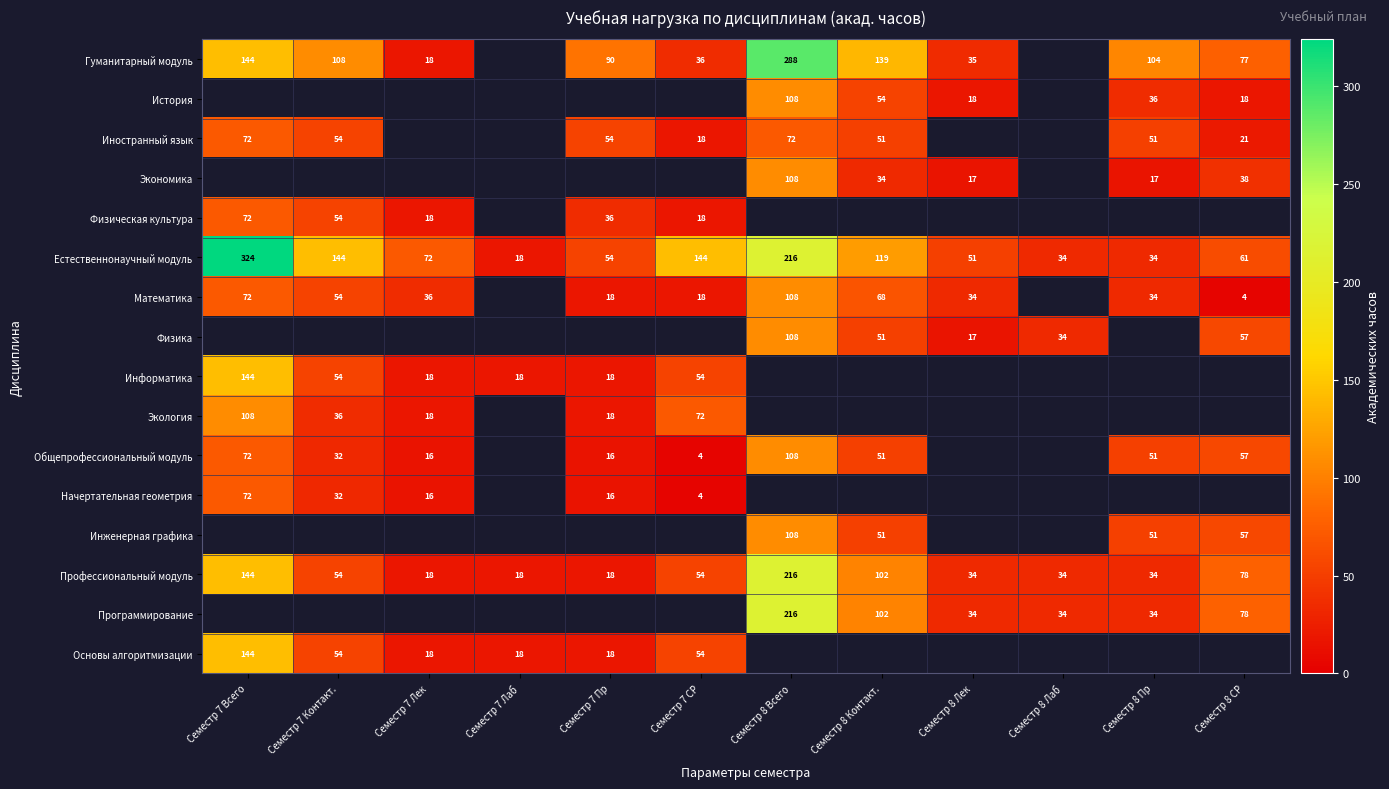

Which has a higher value, Семестр 8 Лаб or Семестр 8 СР?

Семестр 8 СР